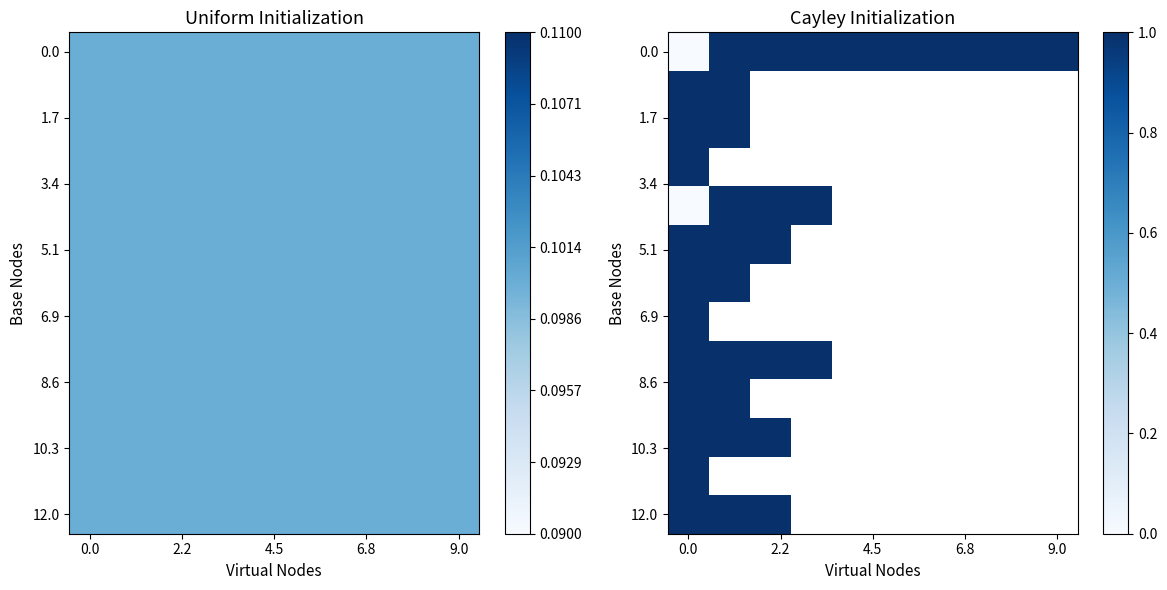

What is the greatest value displayed?

1.0